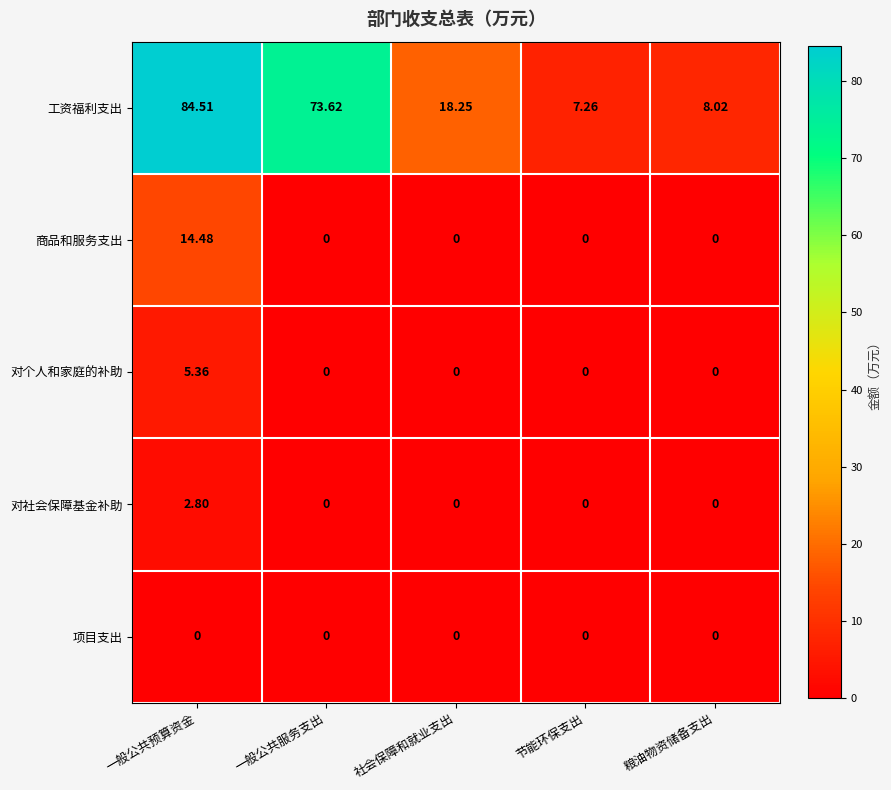

At which category does the chart reach its peak across all series?

一般公共预算资金